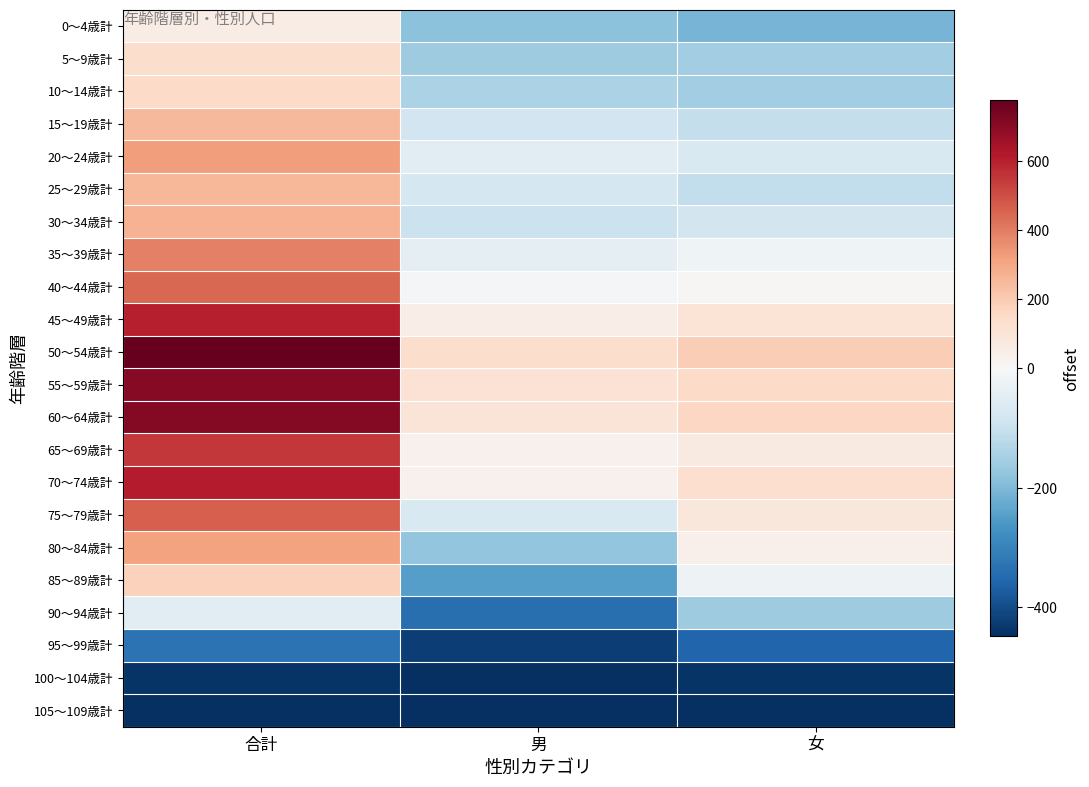

What is the difference between the highest and lowest values at 男?

583.0